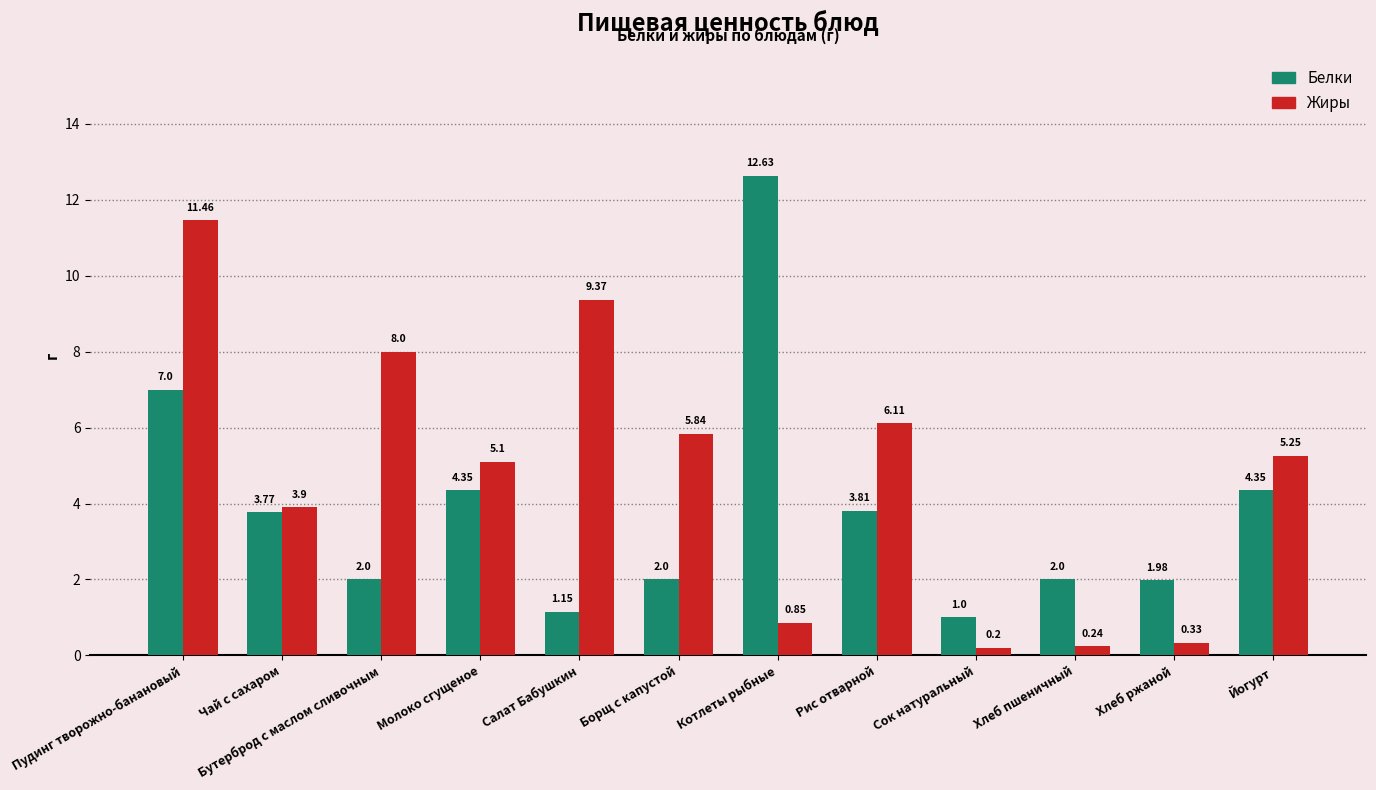

At which label does Белки first exceed 3?

Пудинг творожно-банановый